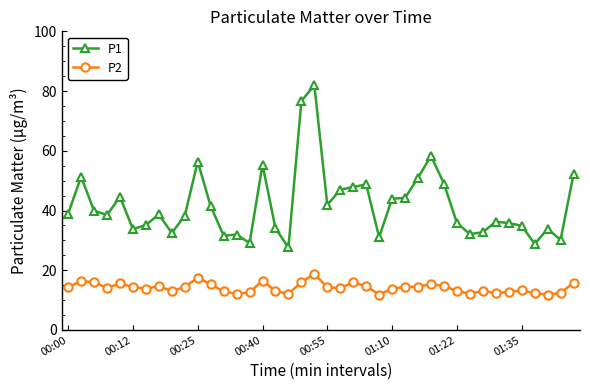

What is the difference between the maximum and second lowest values in the P2 series?

7.0